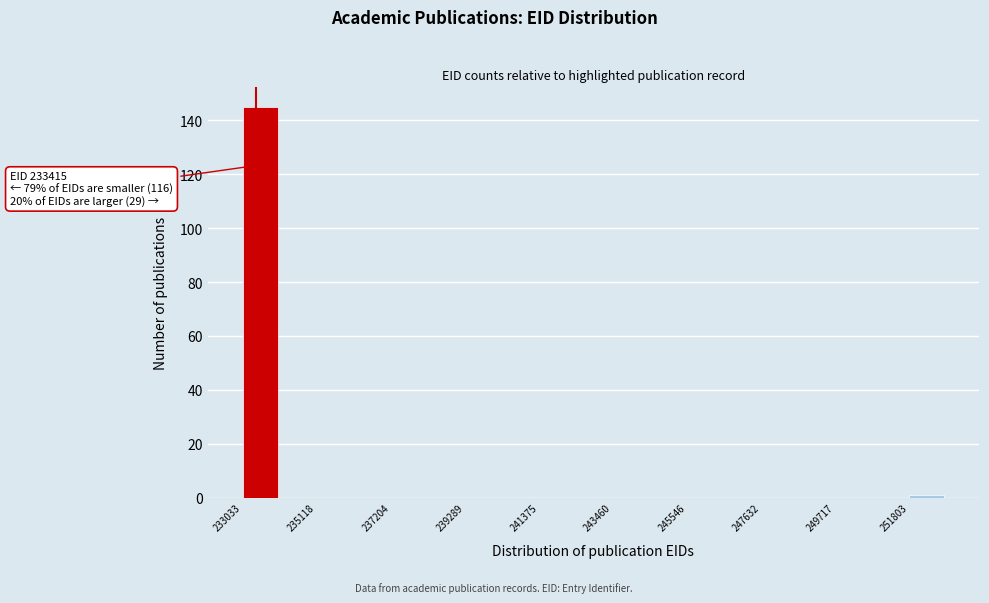

Around what value on the x-axis is the tallest bar? Give the approximate position of its centre, as read against the axis.

233500